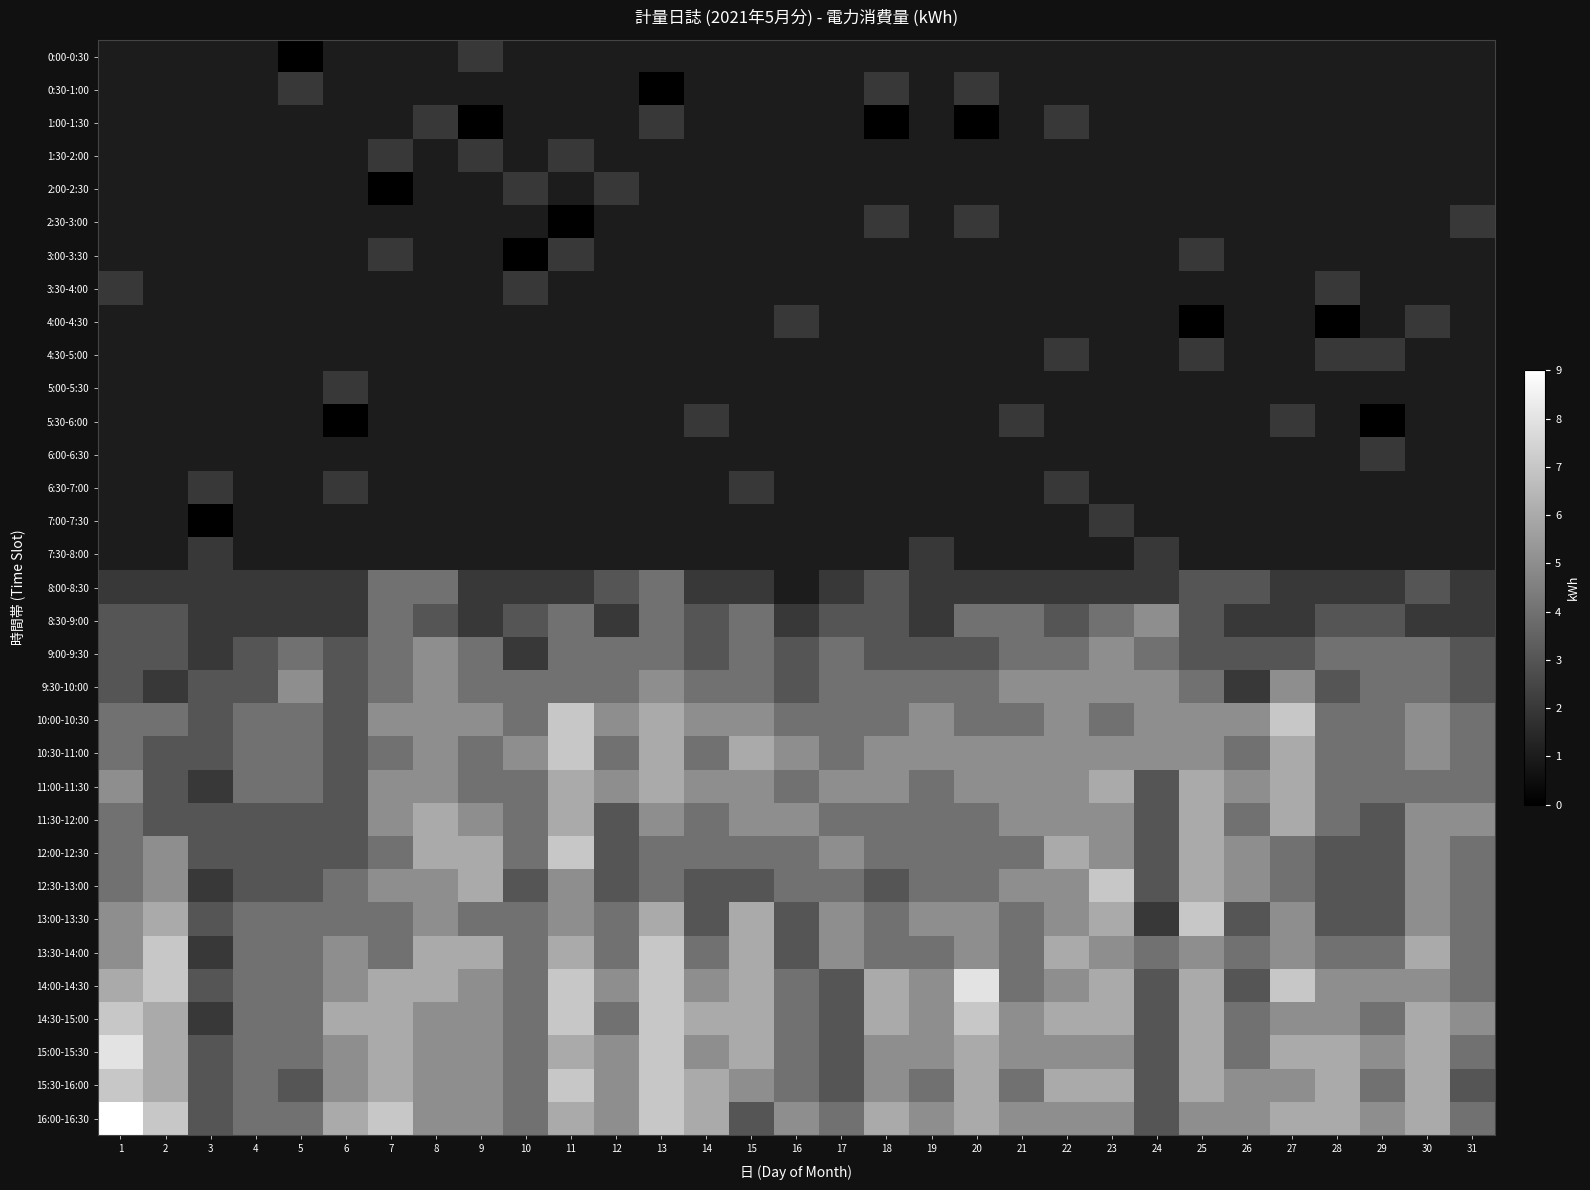

At which category does the chart reach its peak across all series?

1